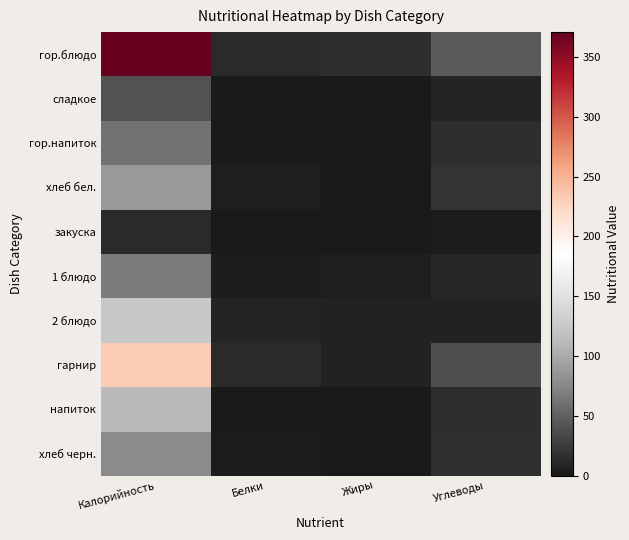

What is the total value across all series at Белки?

42